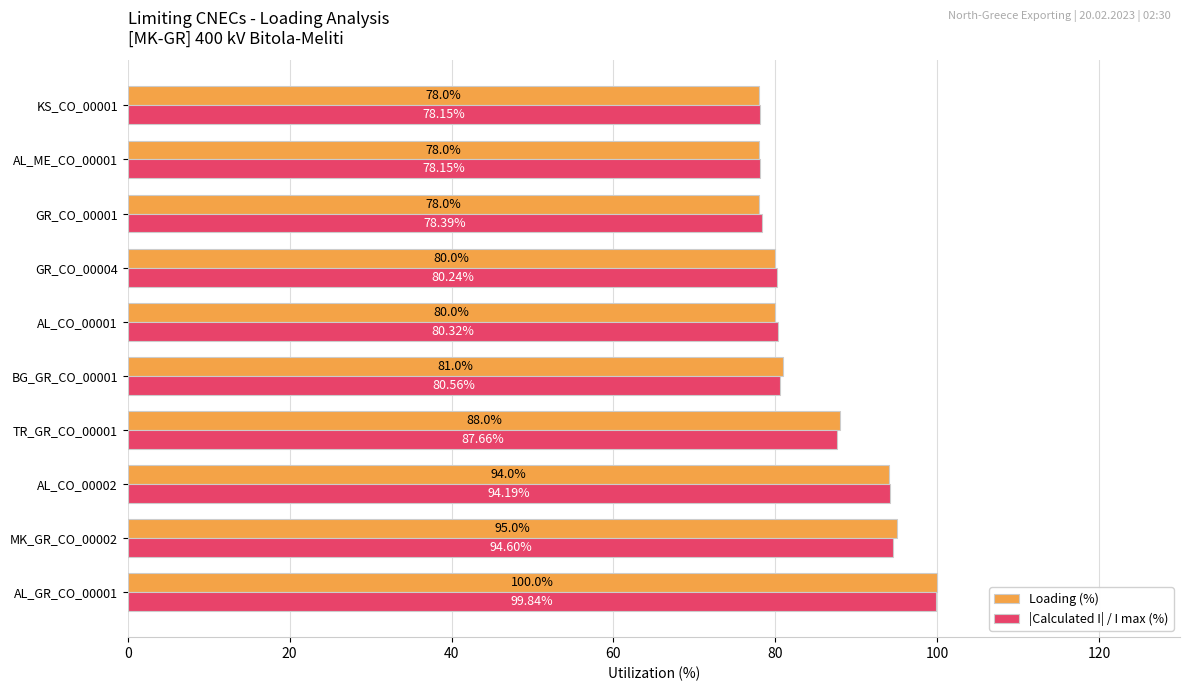

What is the sum of all |Calculated I| / I max (%) values?

852.1